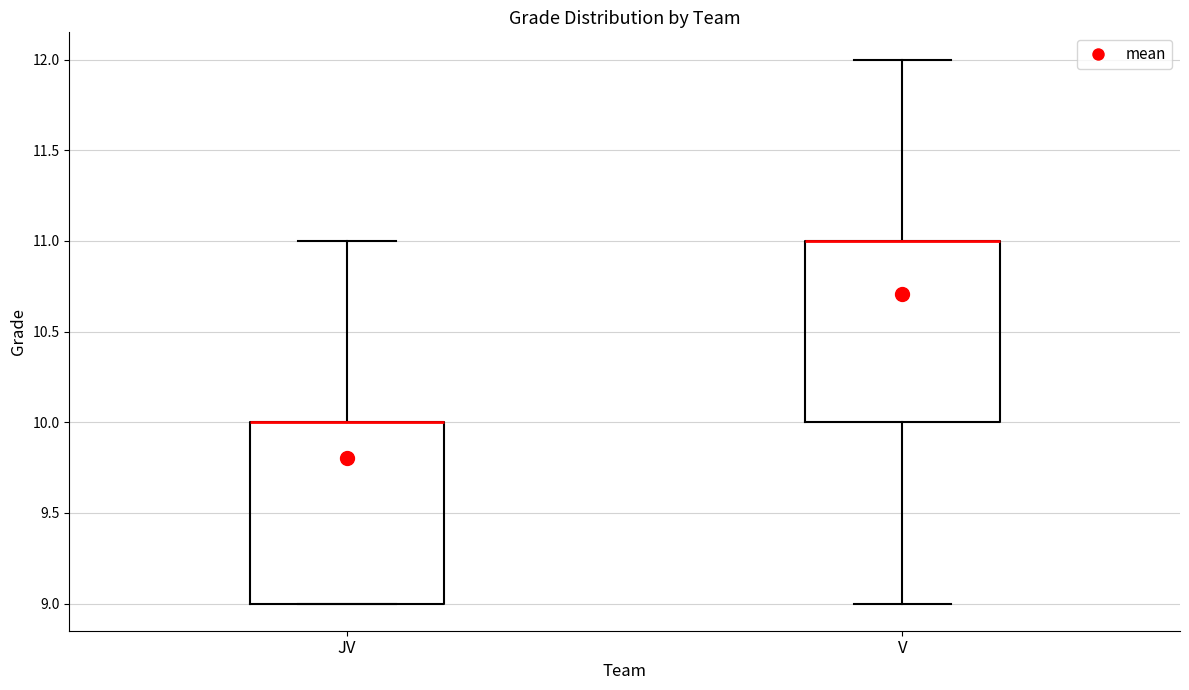

Reading left to right, transcribe this box plot: for each box, give where its median line is, the range the box spans, and where its two whiskers end, as read against the y-axis. The values are not printed on the chart, so give them approximately, as read against the axis.

JV: median 10 (drawn on the box's upper edge), box 9 to 10, whiskers 9 to 11
V: median 11 (drawn on the box's upper edge), box 10 to 11, whiskers 9 to 12